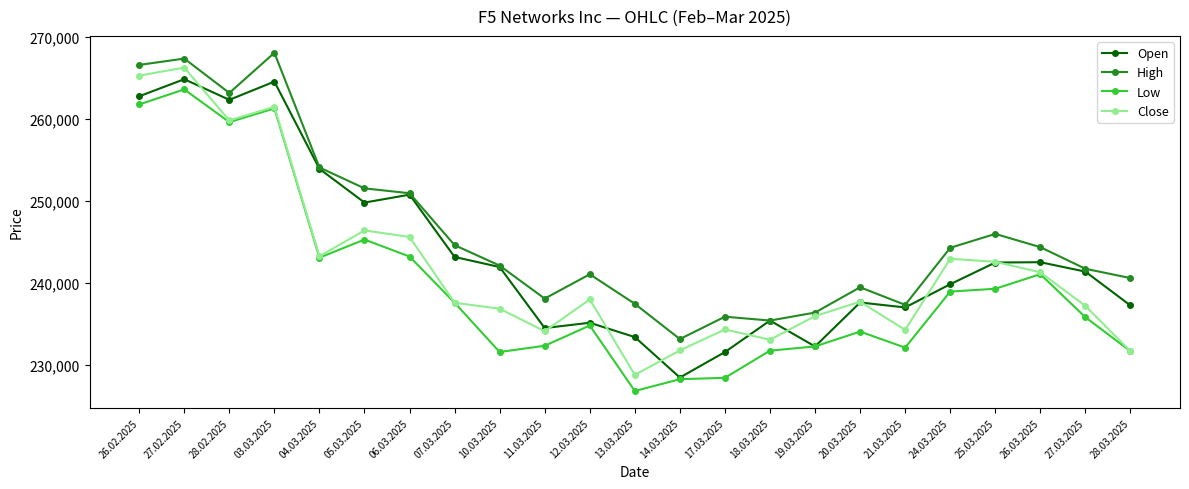

What is the difference between the second highest and second lowest values in the High series?

31940